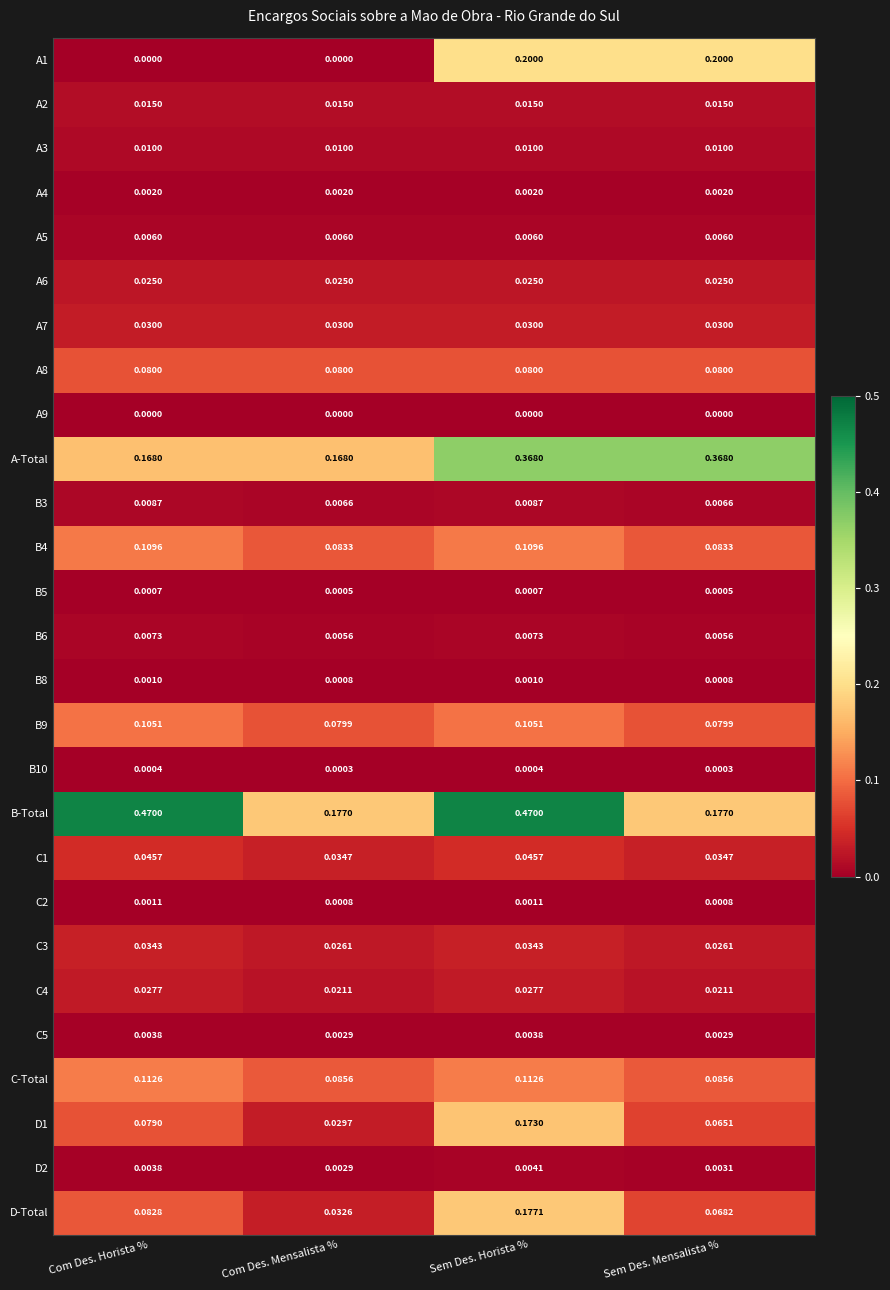

Between Com Des. Horista % and Sem Des. Mensalista %, which series saw the biggest shift?

B-Total